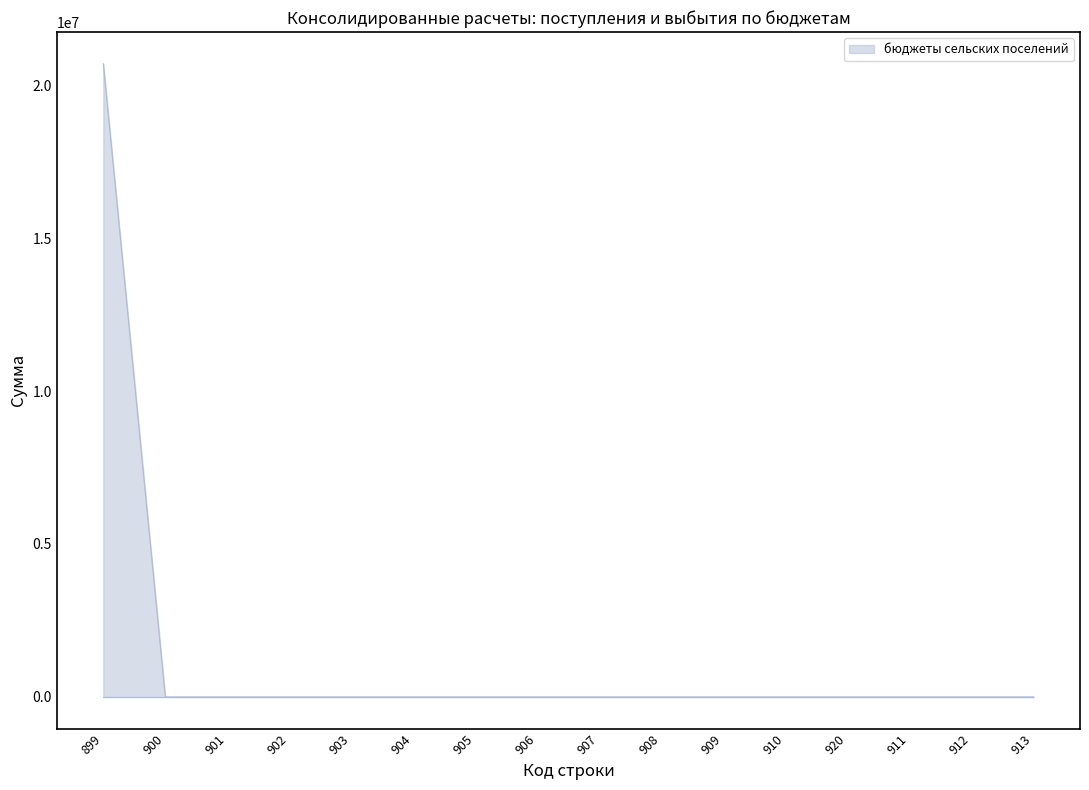

Is it true that the value at 901 is -7263835?

False